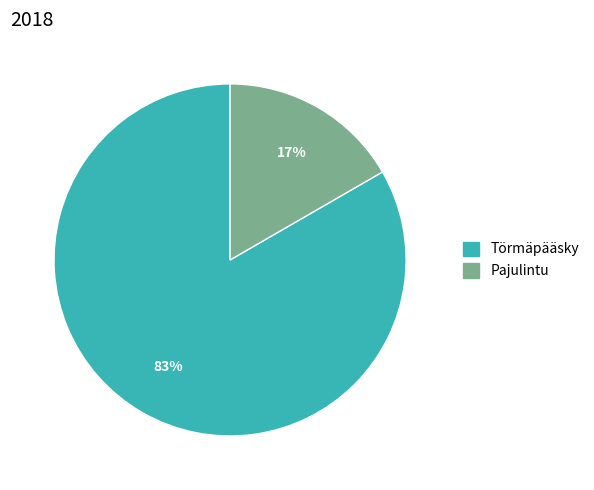

To the nearest percent, what is the combined percentage of Törmäpääsky and Pajulintu?

100%